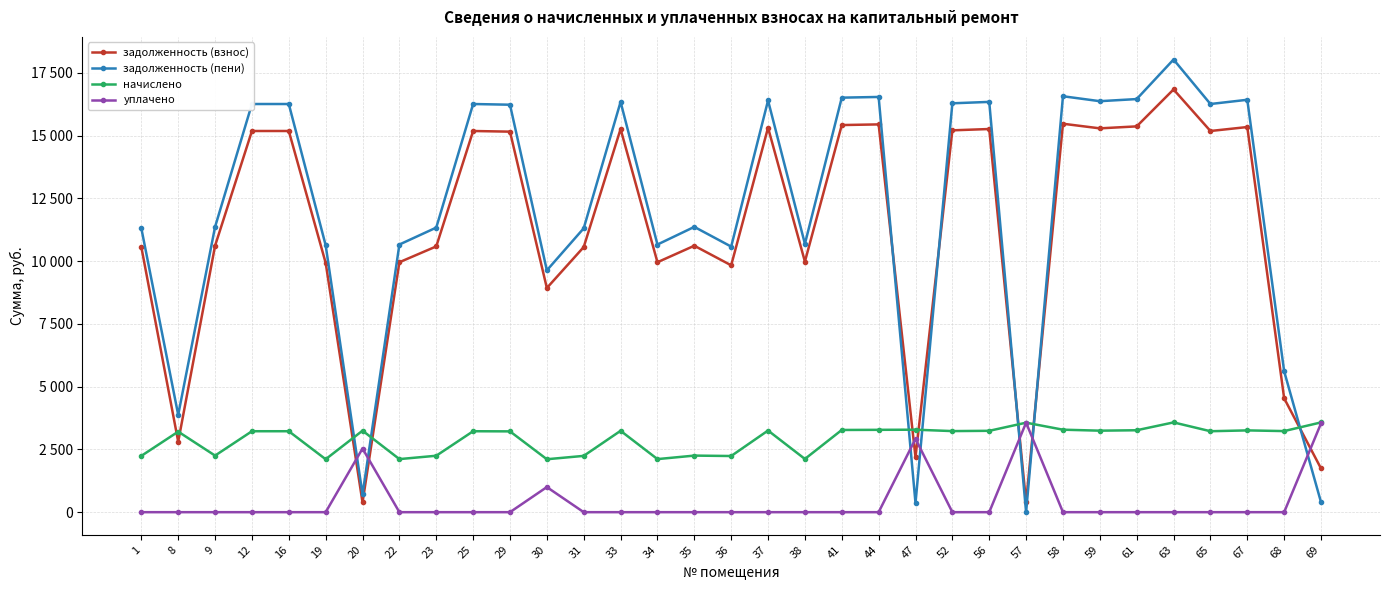

What is the sum of all задолженность (взнос) values?

369793.2